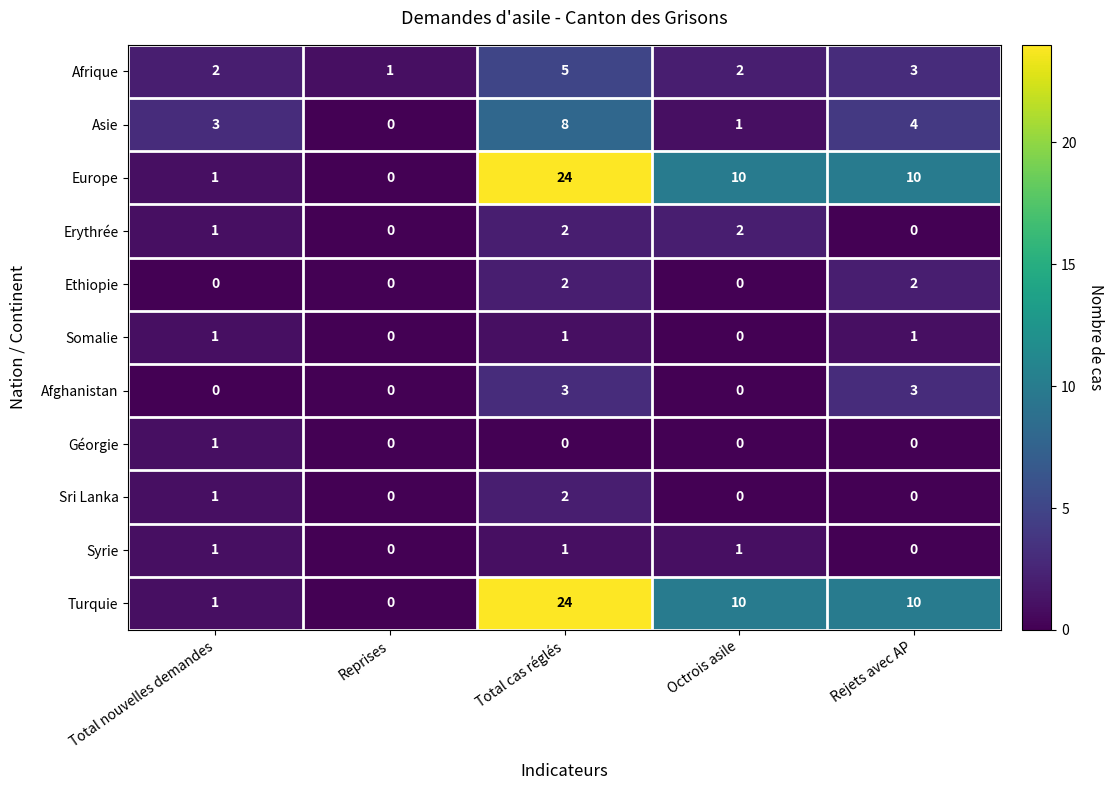

What is the difference between the Europe values at Reprises and Total cas réglés?

24